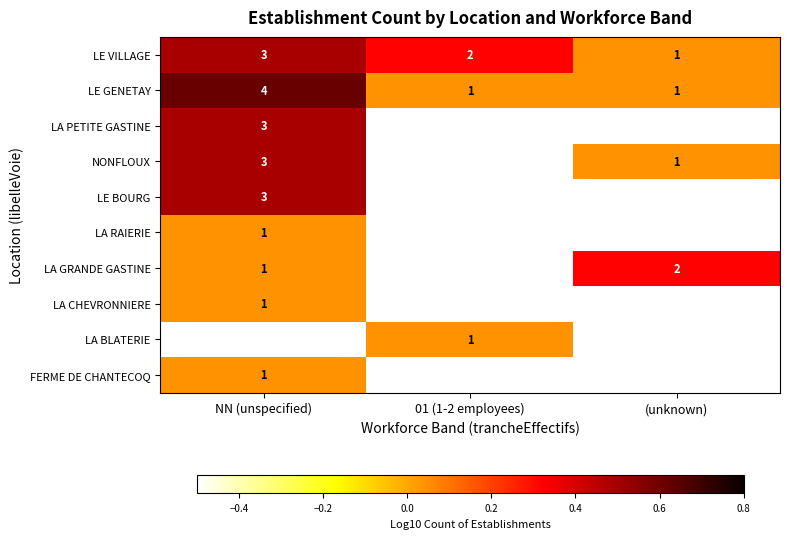

Which series has the widest spread of values?

LE GENETAY